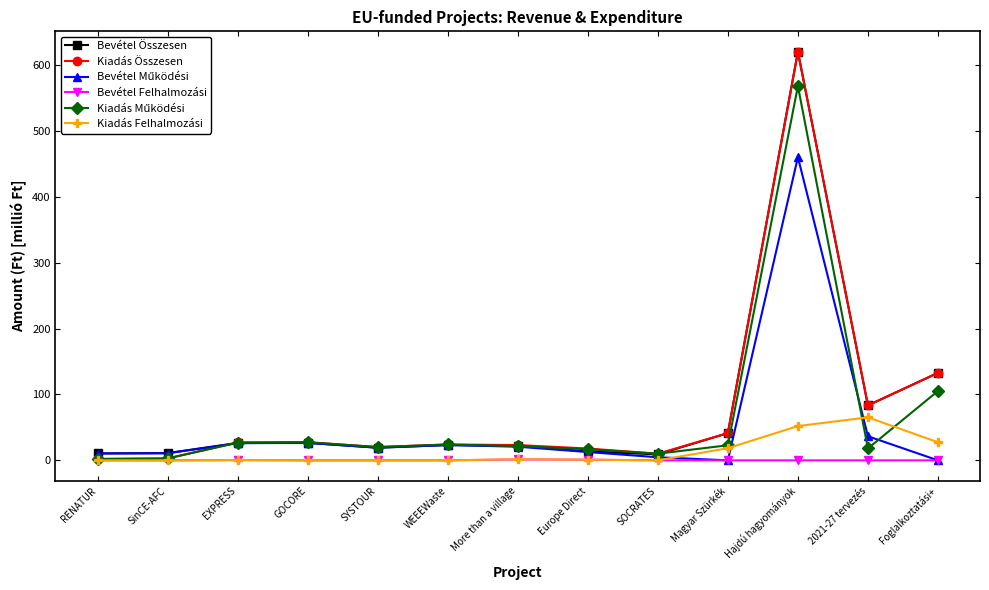

The value of Kiadás Felhalmozási at More than a village is 1.7. True or false?

True